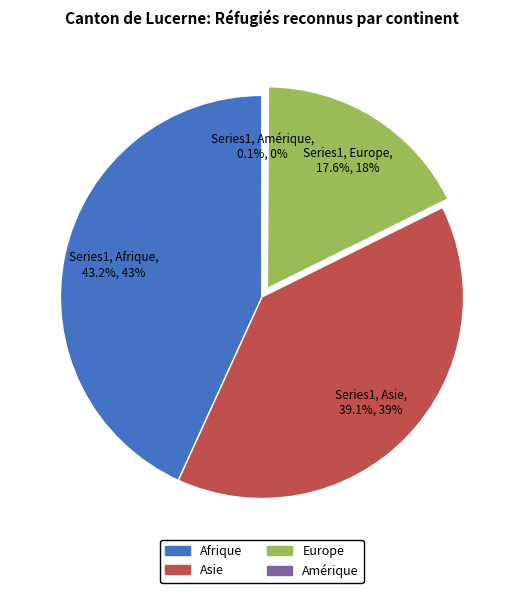

Does any single category account for the majority?

No